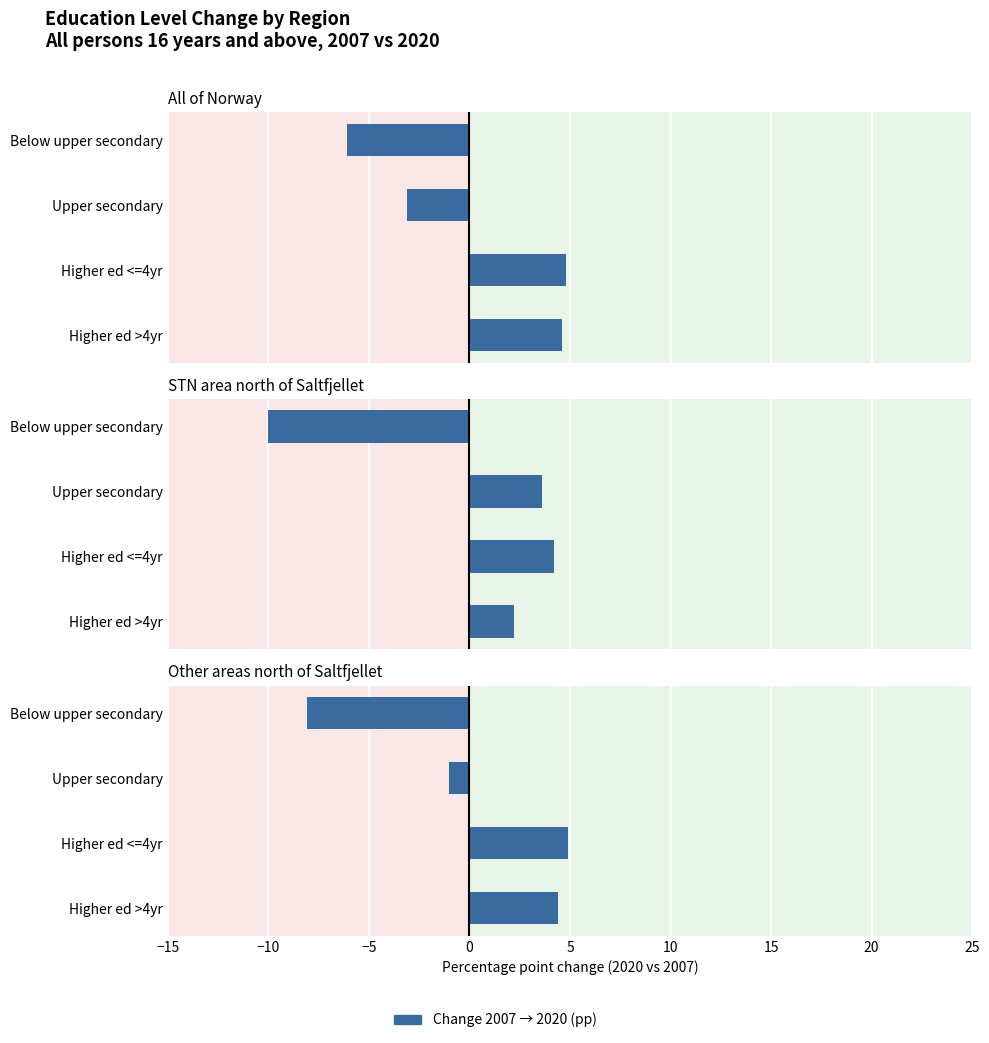

Does the chart contain stacked bars?

No